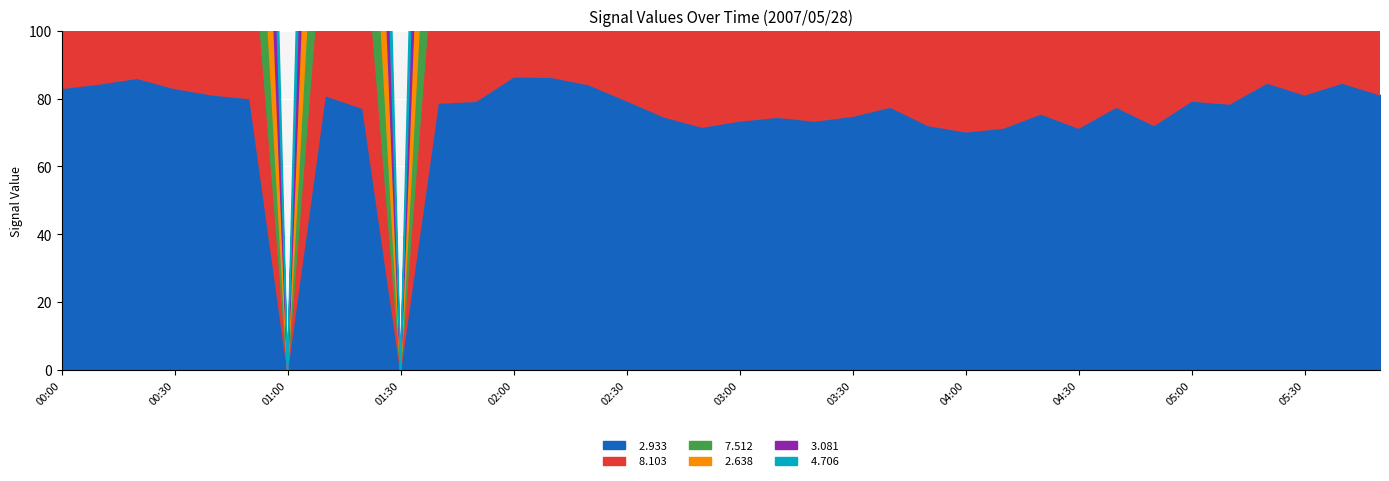

What is the difference between the maximum and minimum values in the   2.638 series?

937.2